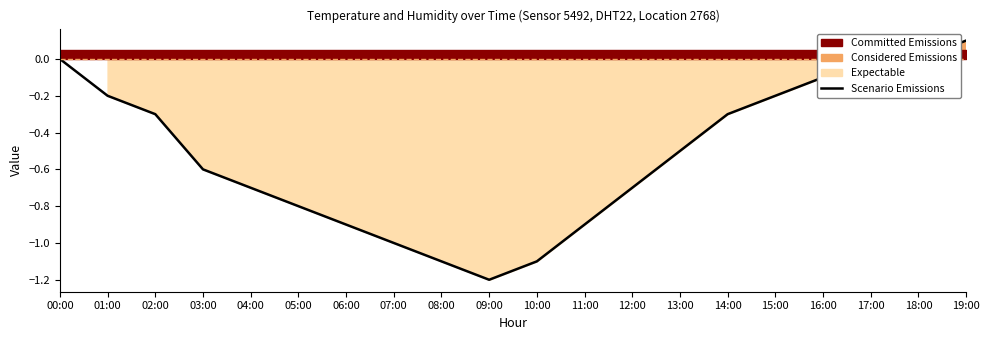

At which label does the data first exceed 0?

19:00